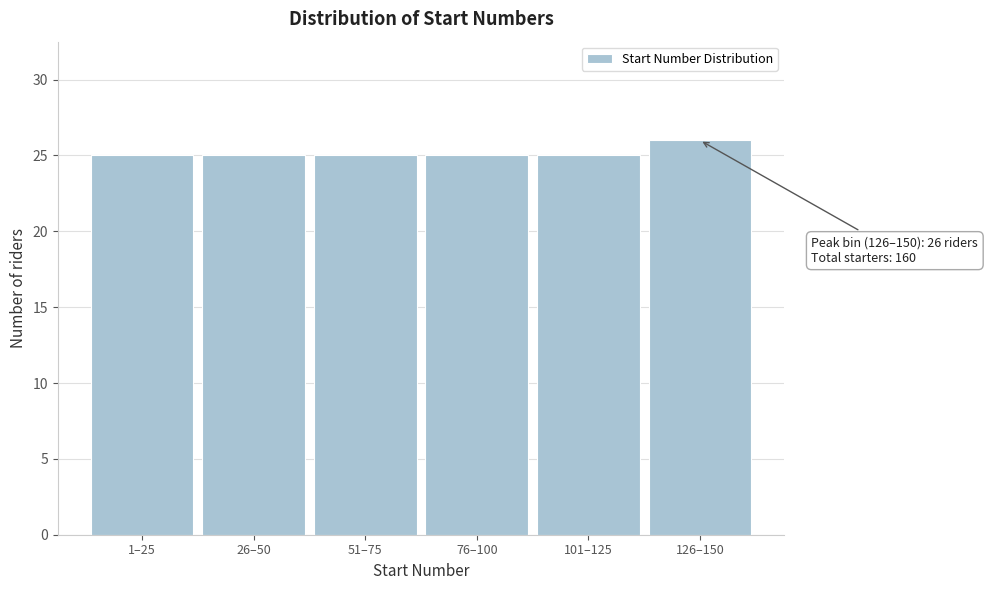

Reading left to right, extract all data points from this chart.

25	25	25	25	25	26